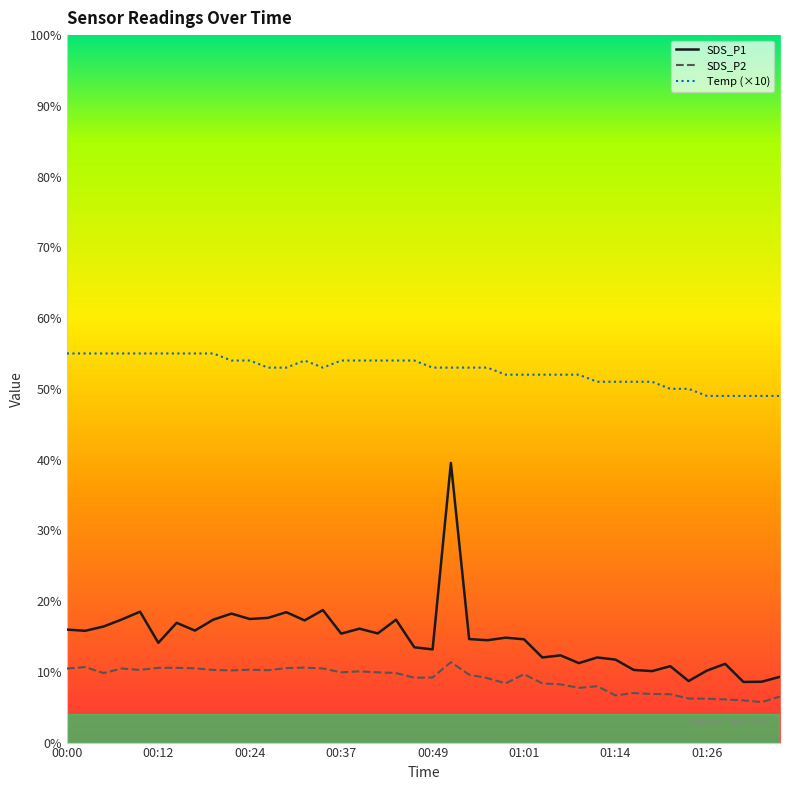

In Temp, how many points are lower than both neighbors (excluding endpoints)?

1